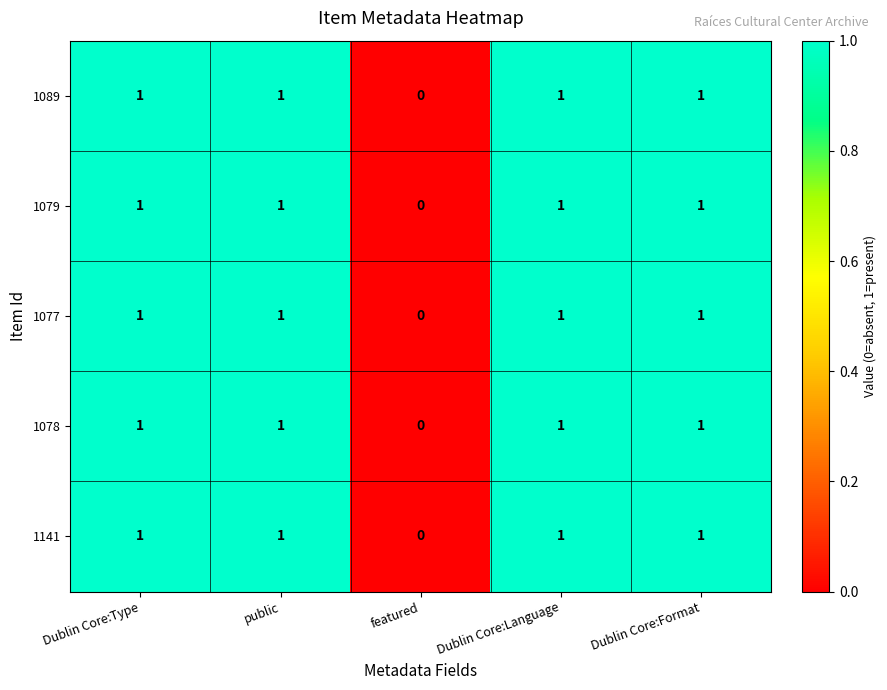

The 1079 series shows 2 at Dublin Core:Format. True or false?

False